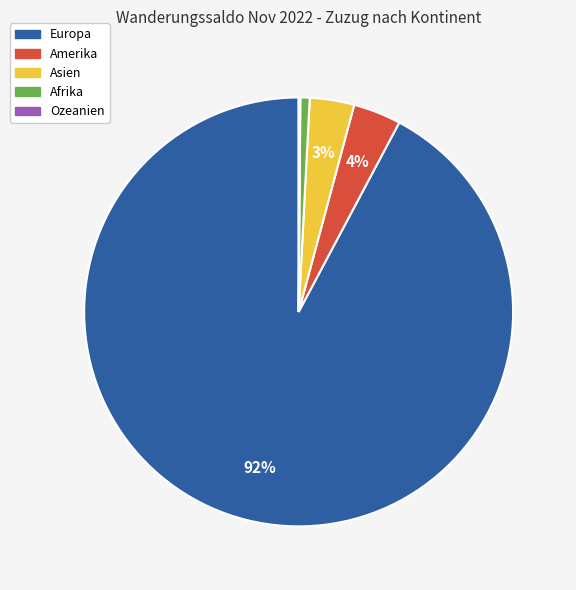

Which slice is the largest?

Europa